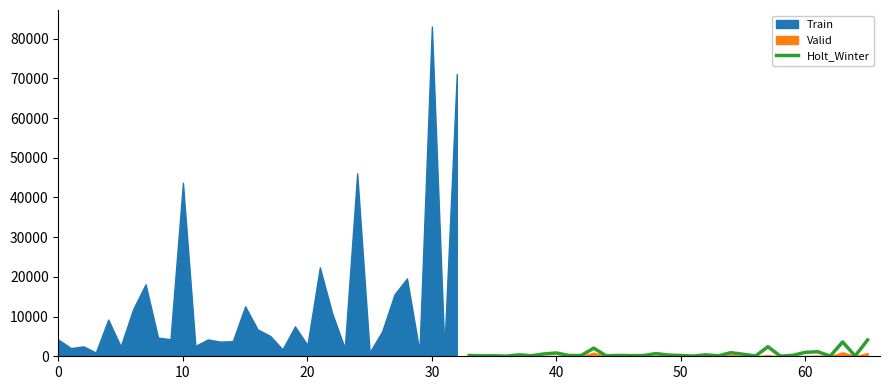

How many data points are less than 200?

16